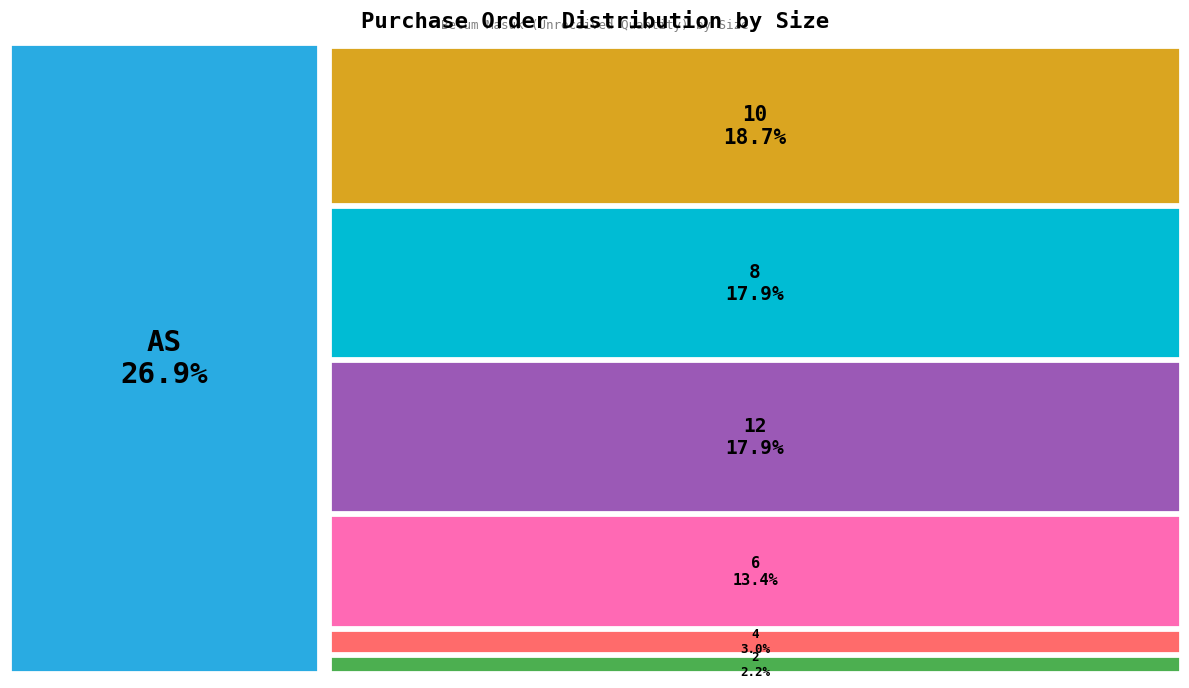

Is 8 the majority of the pie?

No